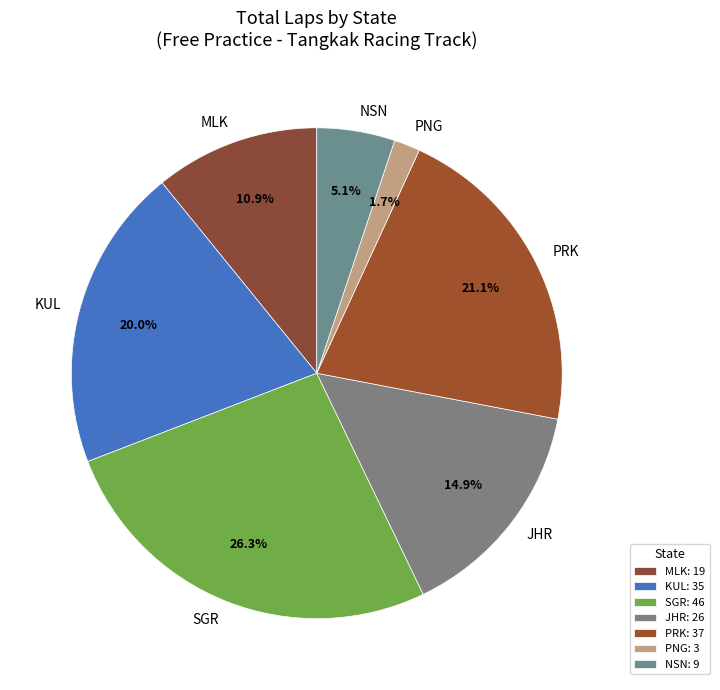

Does SGR represent more than half of the total?

No